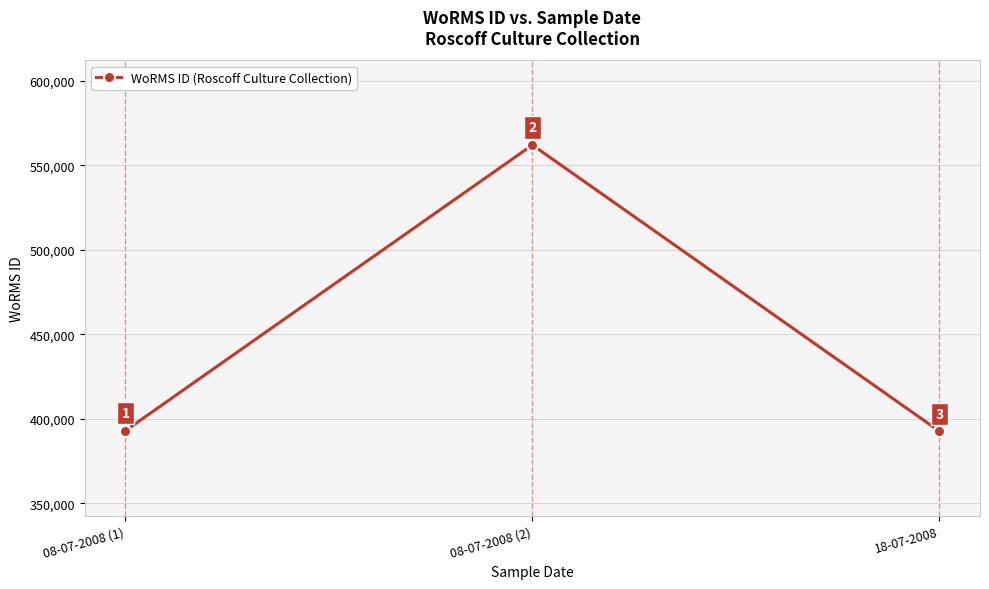

Reading left to right, extract all data points from this chart.

393075	562106	392750